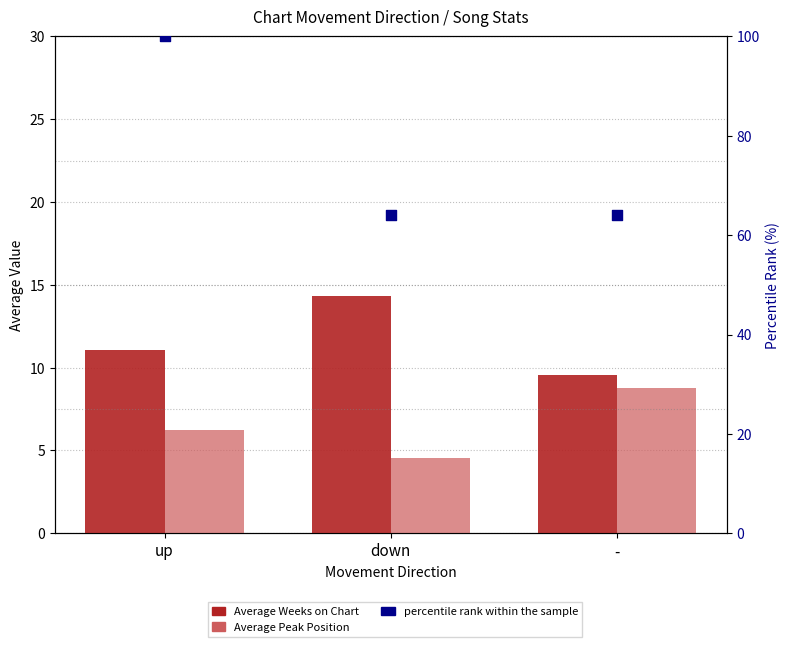

Which series contains the highest Y value?

percentile rank within the sample